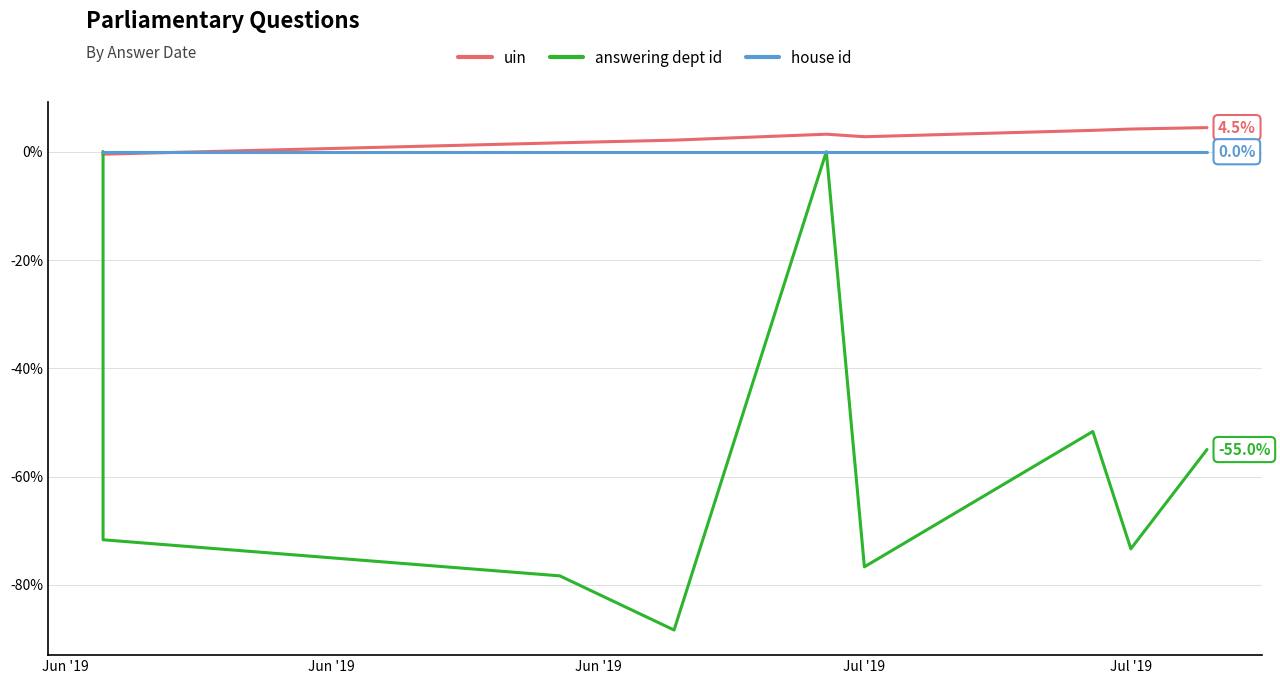

True or false: house id and answering dept id cross at least once.

False